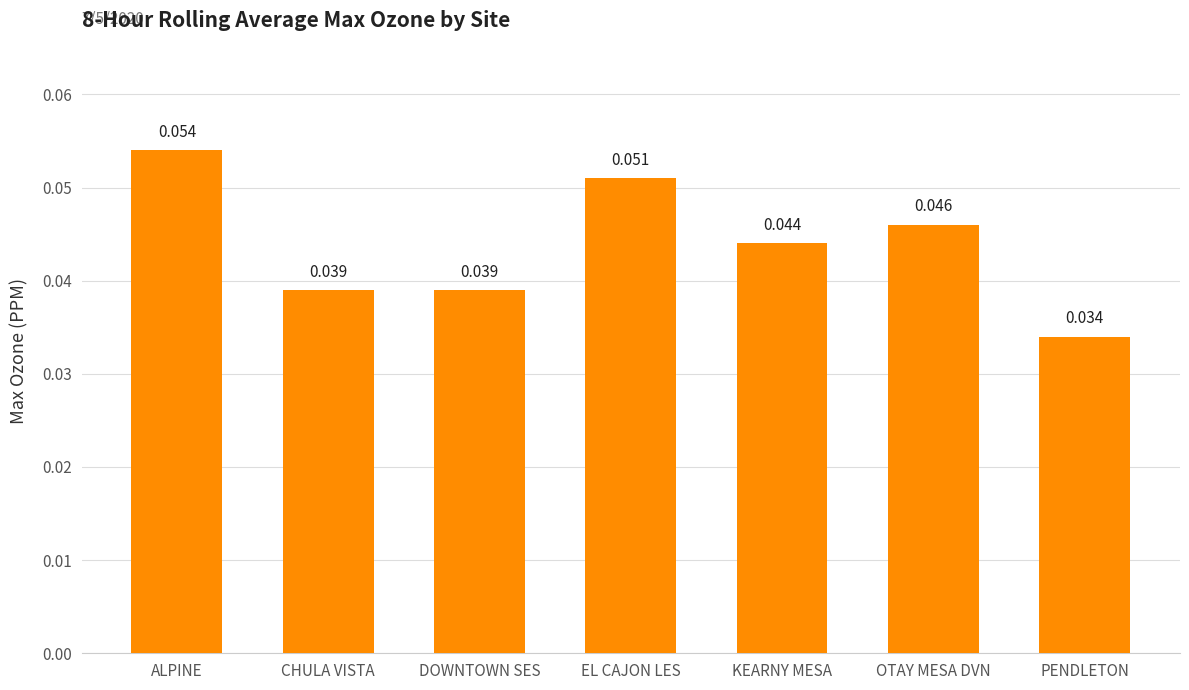

Which has a higher value, OTAY MESA DVN or DOWNTOWN SES?

OTAY MESA DVN